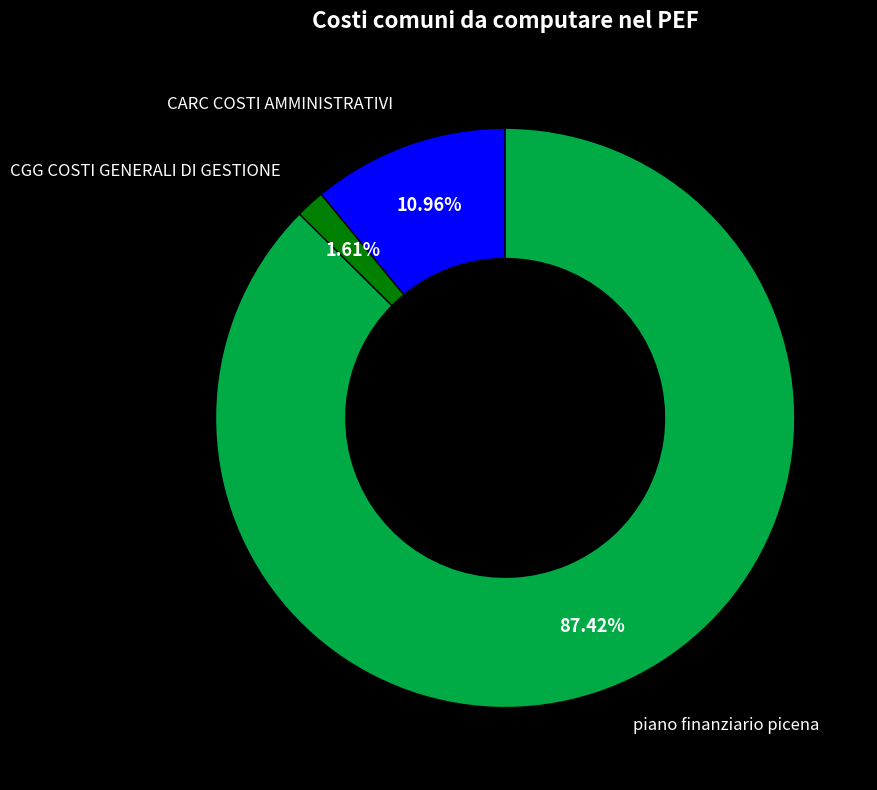

To the nearest percent, what is the combined percentage of CGG COSTI GENERALI DI GESTIONE and piano finanziario picena?

89%